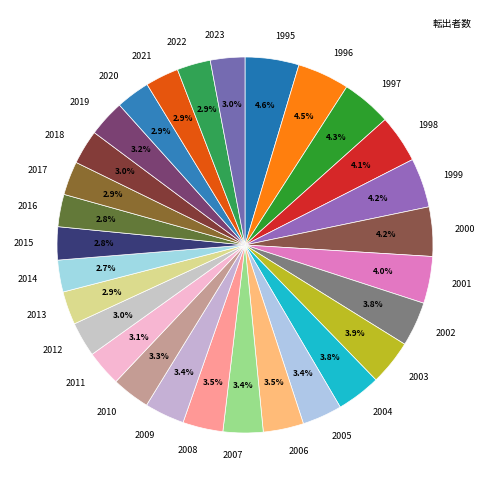

Combined, what portion of the pie is 2016 and 2002?

6.6%